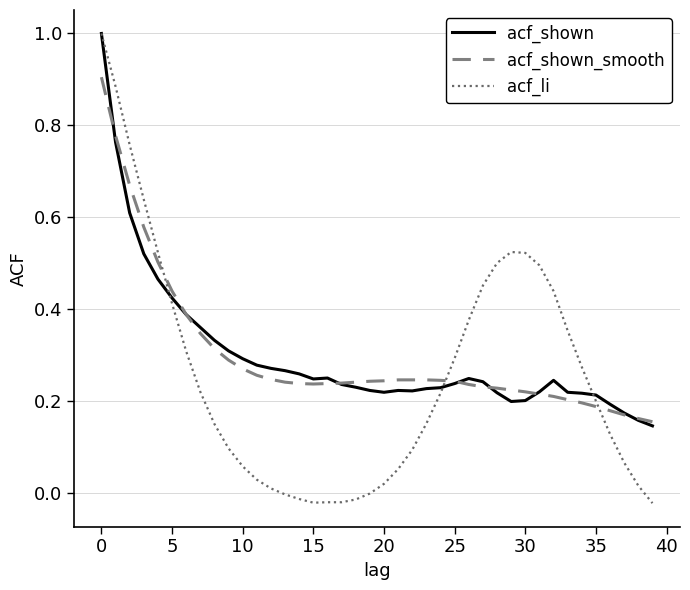

Which series has the largest range (max minus min)?

acf_li